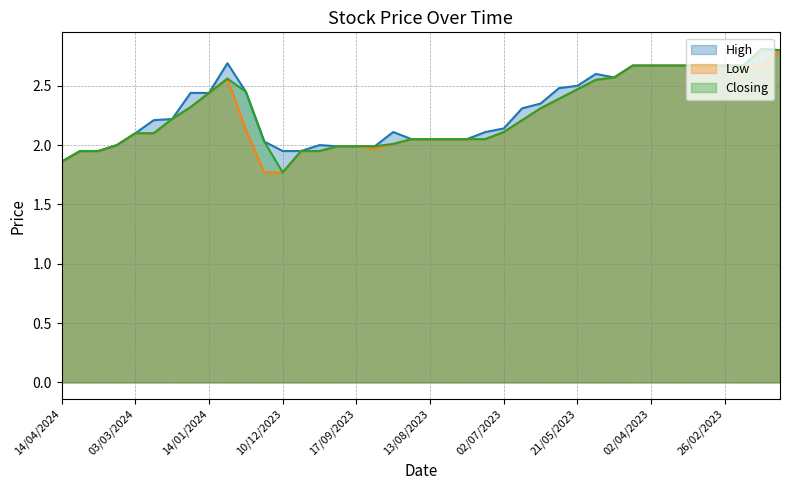

How many categories are shown in the chart?

40